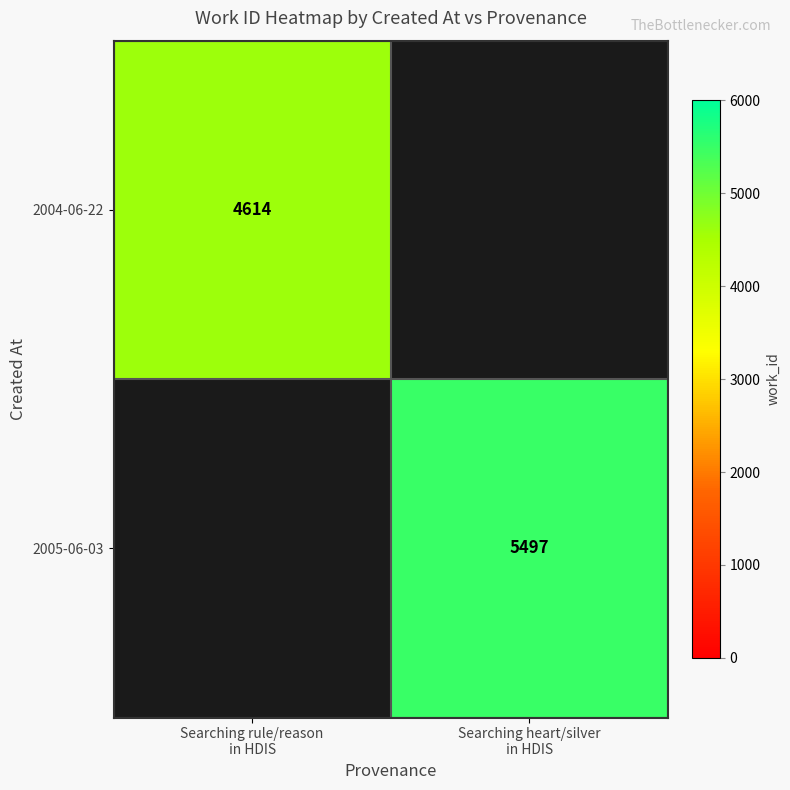

Between Searching rule/reason
in HDIS and Searching heart/silver
in HDIS, which is larger?

Searching heart/silver
in HDIS